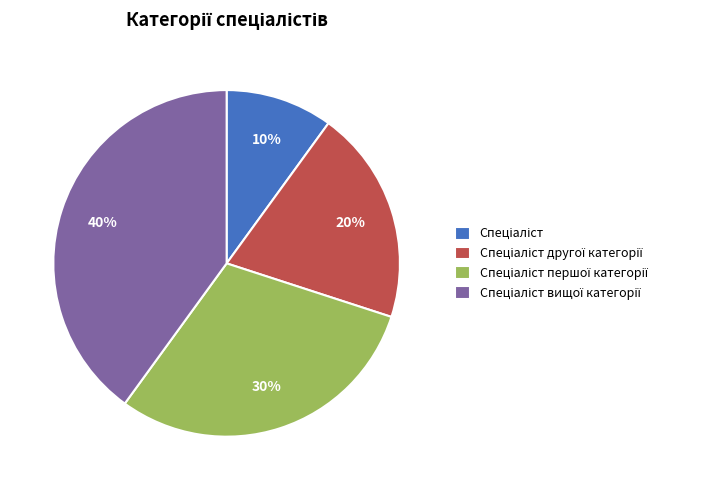

Does any single category account for the majority?

No